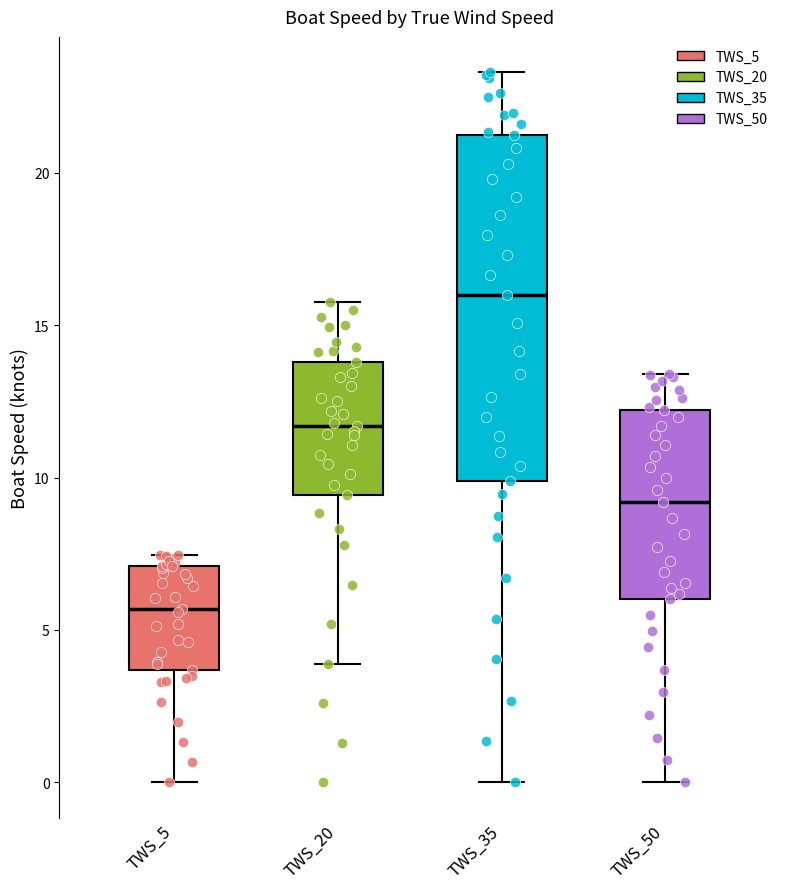

Reading left to right, transcribe this box plot: for each box, give where its median line is, the range the box spans, and where its two whiskers end, as read against the y-axis. The values are not printed on the chart, so give them approximately, as read against the axis.

TWS_5: median 5.5, box 3.5 to 7.0, whiskers 0.0 to 7.5
TWS_20: median 11.5, box 9.5 to 14.0, whiskers 4.0 to 16.0
TWS_35: median 16.0, box 10.0 to 21.0, whiskers 0.0 to 23.5
TWS_50: median 9.0, box 6.0 to 12.0, whiskers 0.0 to 13.5